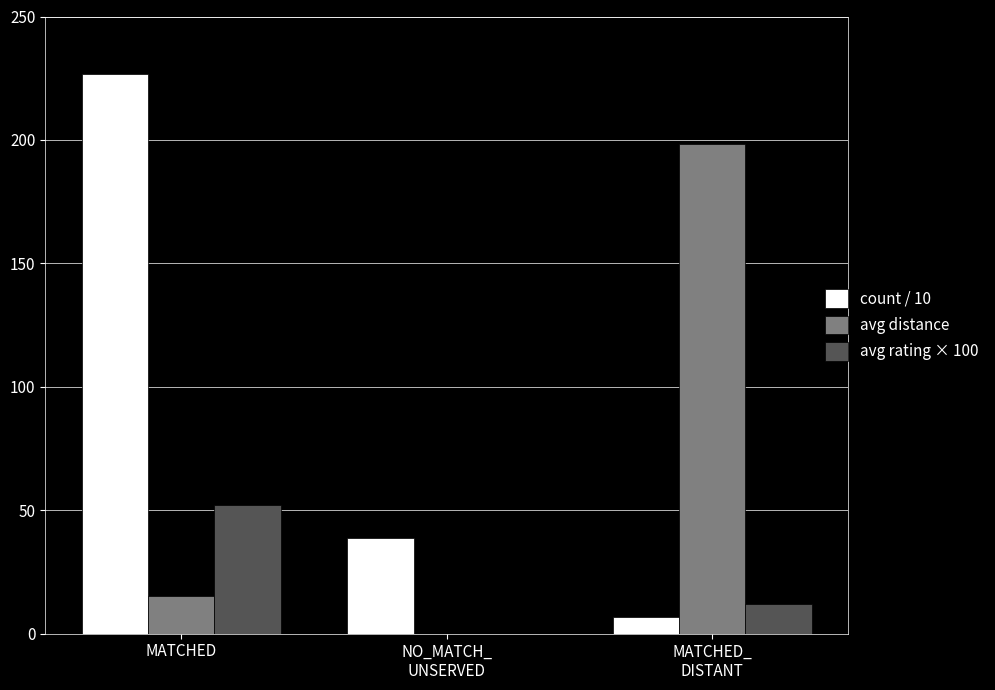

Which category has the highest value in the avg rating × 100 series?

MATCHED